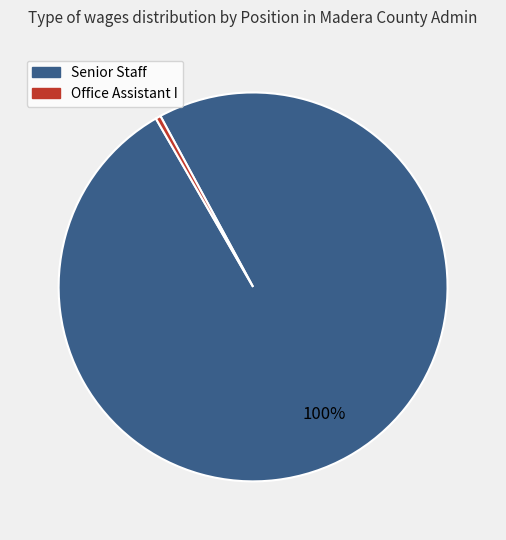

How many slices are in this pie chart?

2